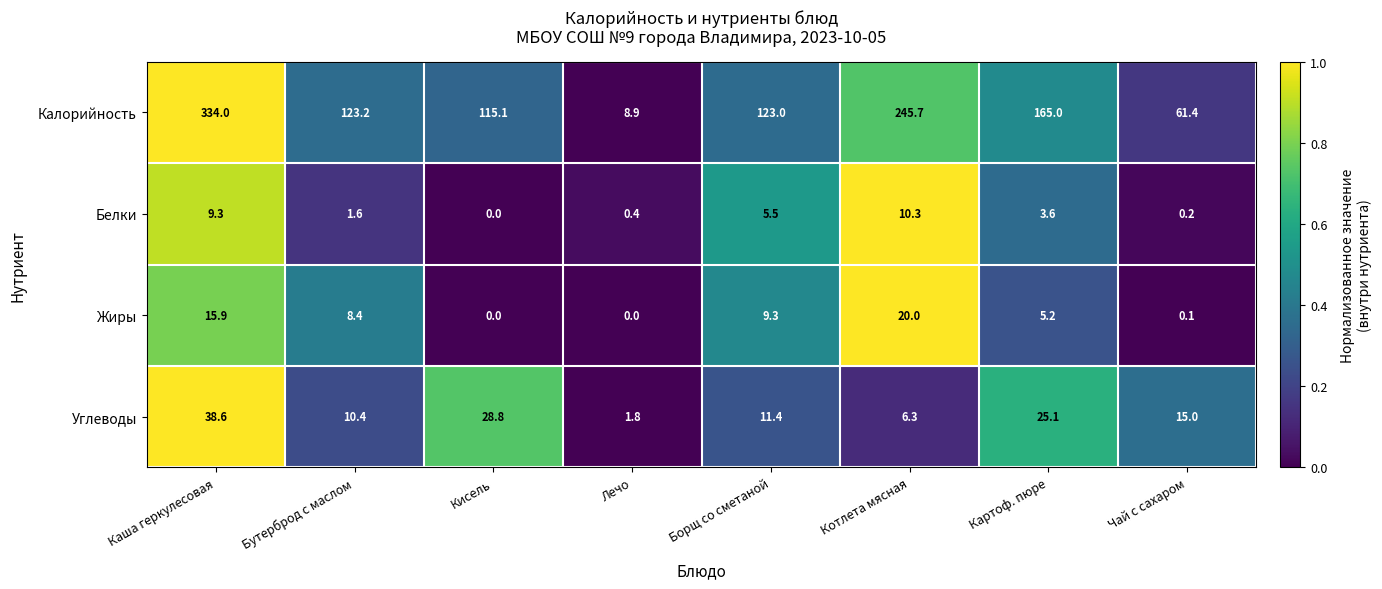

How many values in the Жиры series exceed 8?

4